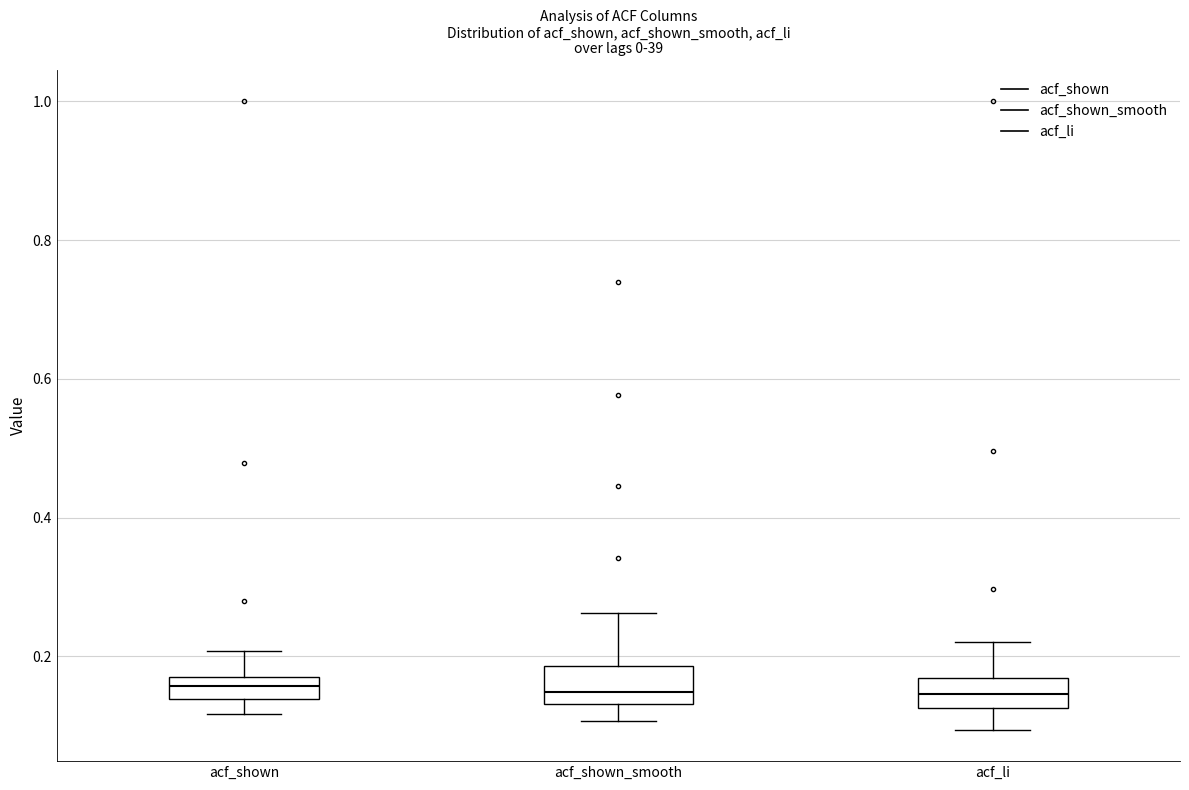

Reading left to right, transcribe this box plot: for each box, give where its median line is, the range the box spans, and where its two whiskers end, as read against the y-axis. The values are not printed on the chart, so give them approximately, as read against the axis.

acf_shown: median 0.16, box 0.14 to 0.18, whiskers 0.12 to 0.20
acf_shown_smooth: median 0.14 (just above the box's lower edge), box 0.14 to 0.18, whiskers 0.10 to 0.26
acf_li: median 0.14, box 0.12 to 0.16, whiskers 0.10 to 0.22